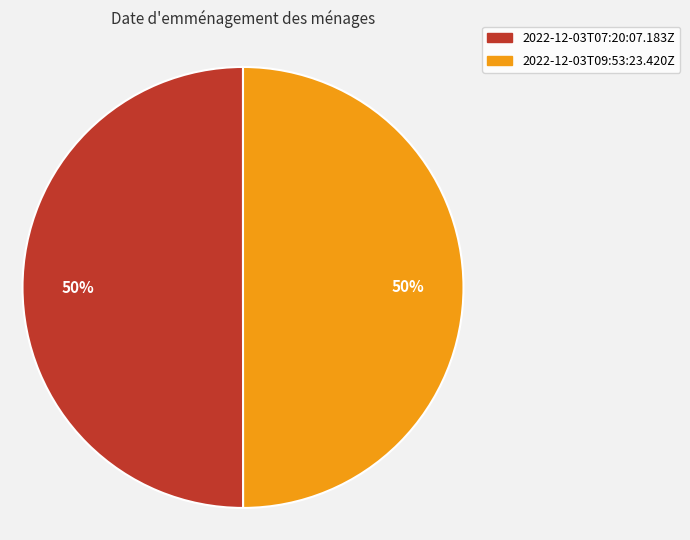

To the nearest percent, what portion does 2022-12-03T09:53:23.420Z represent?

50%